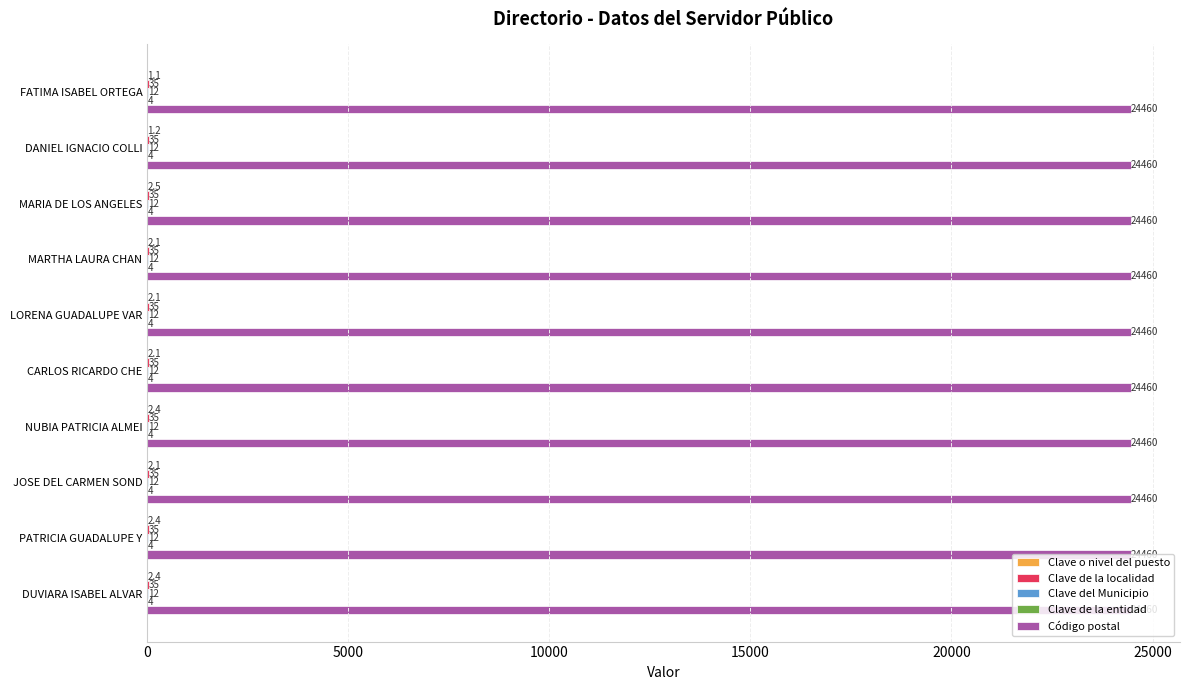

What is the sum of all Código postal values?

244600.0